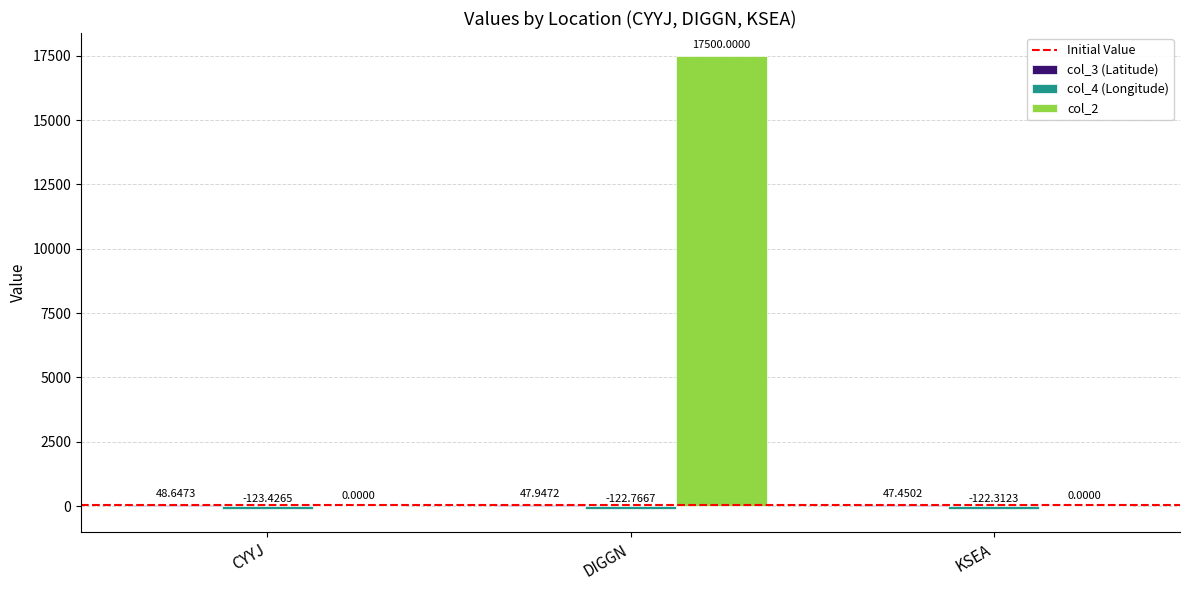

At which category is the sum across all series the highest?

DIGGN